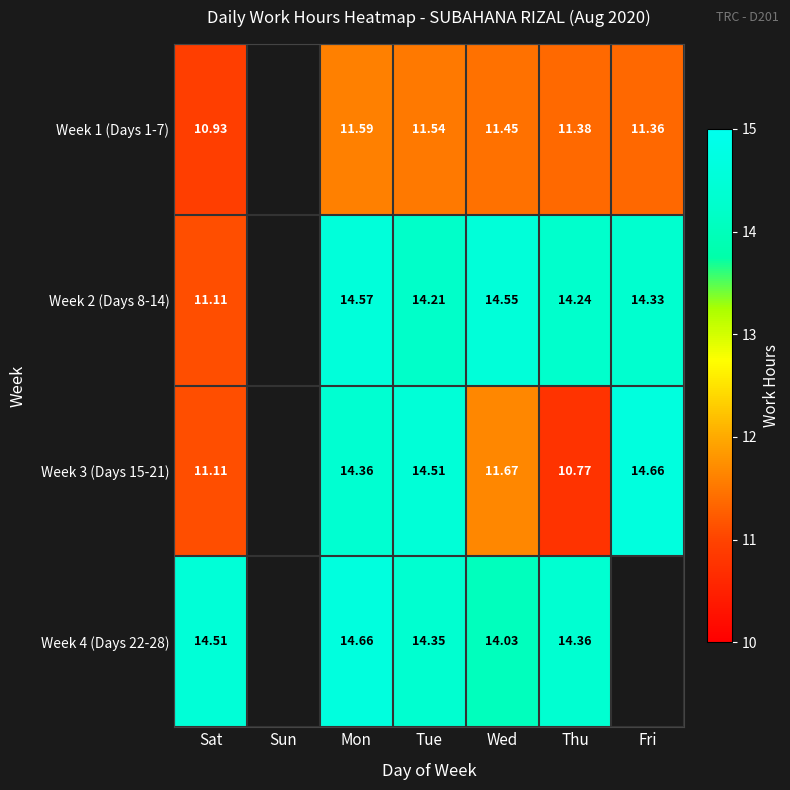

Is the value of Week 1 (Days 1-7) at Fri greater than the value of Week 3 (Days 15-21) at Thu?

Yes